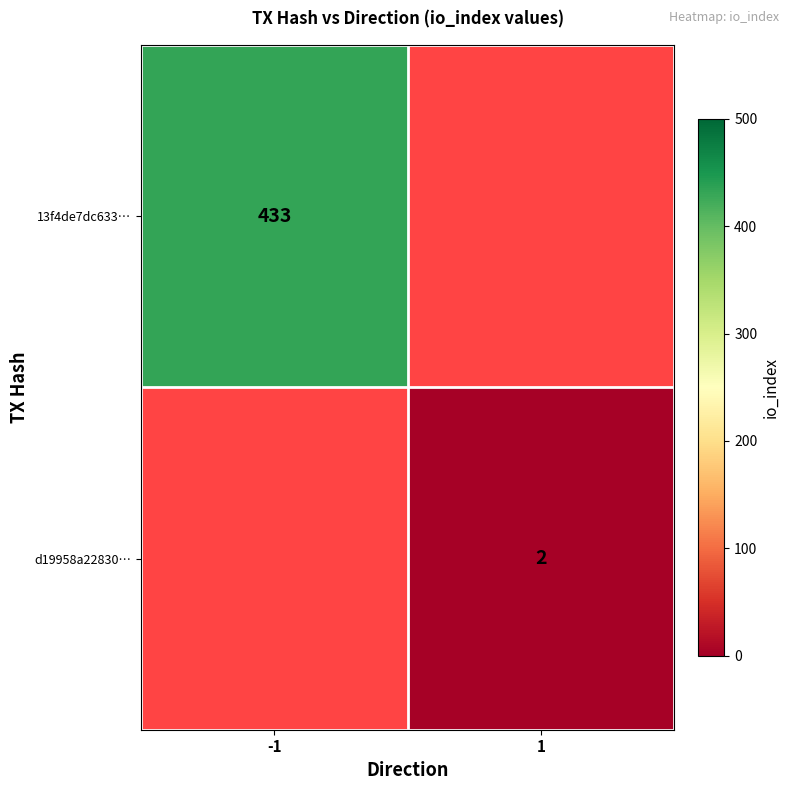

The d19958a22830… series shows 2 at 1. True or false?

True